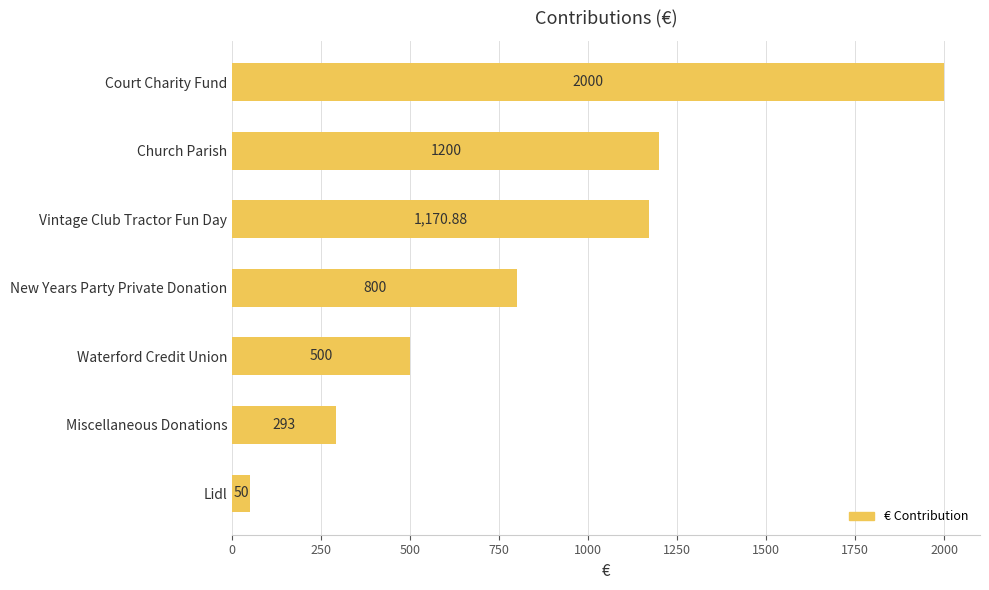

List the labels in order of value, largest first.

Court Charity Fund, Church Parish, Vintage Club Tractor Fun Day, New Years Party Private Donation, Waterford Credit Union, Miscellaneous Donations, Lidl